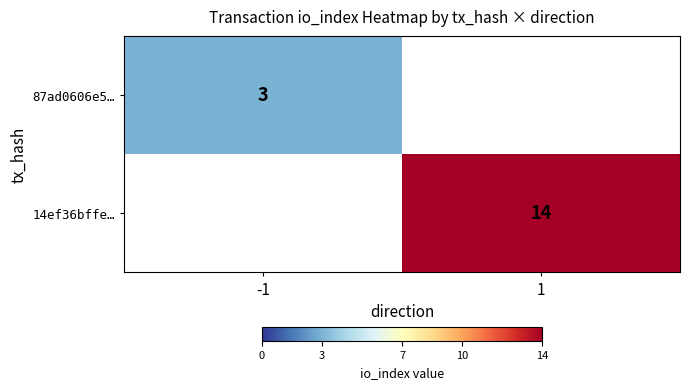

Is it true that 14ef36bffe… equals 3 at 1?

False